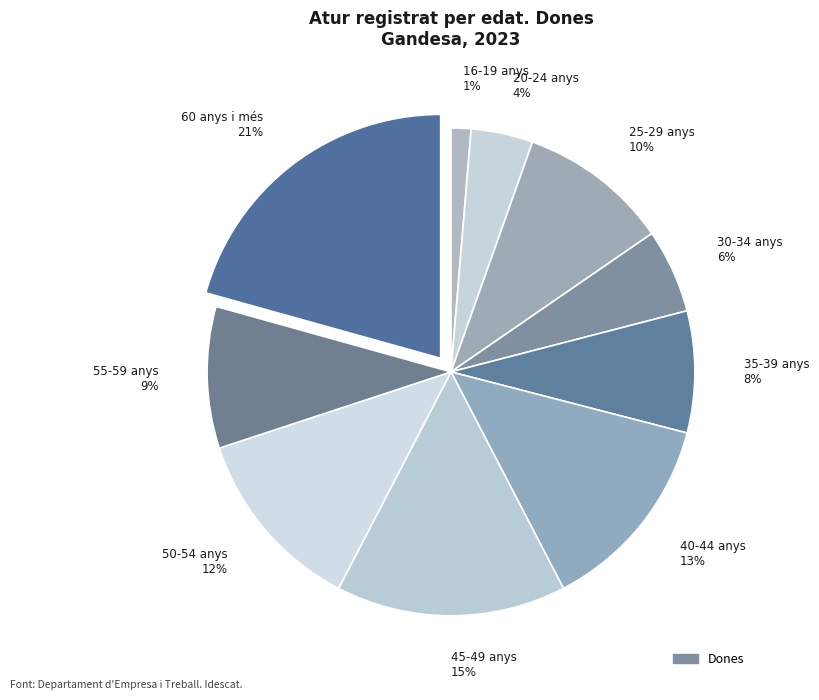

Between 20-24 anys 4% and 40-44 anys 13%, which is larger?

40-44 anys 13%